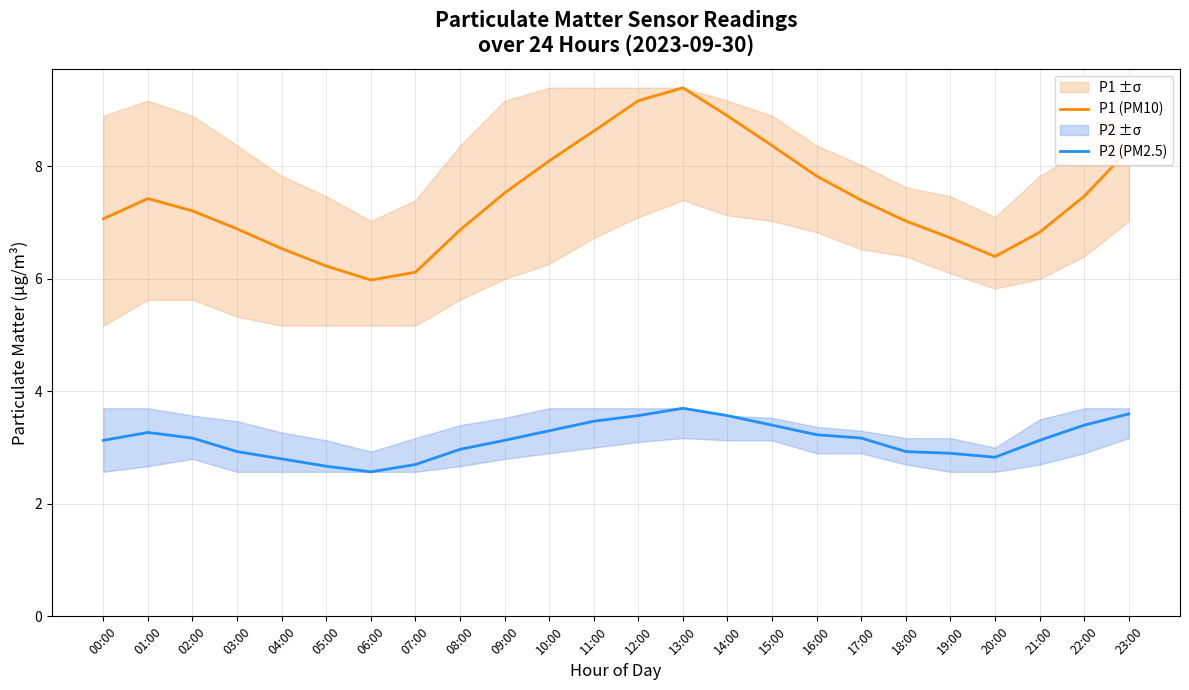

Is it true that P1 (PM10) equals 14.6 at 14:00?

False